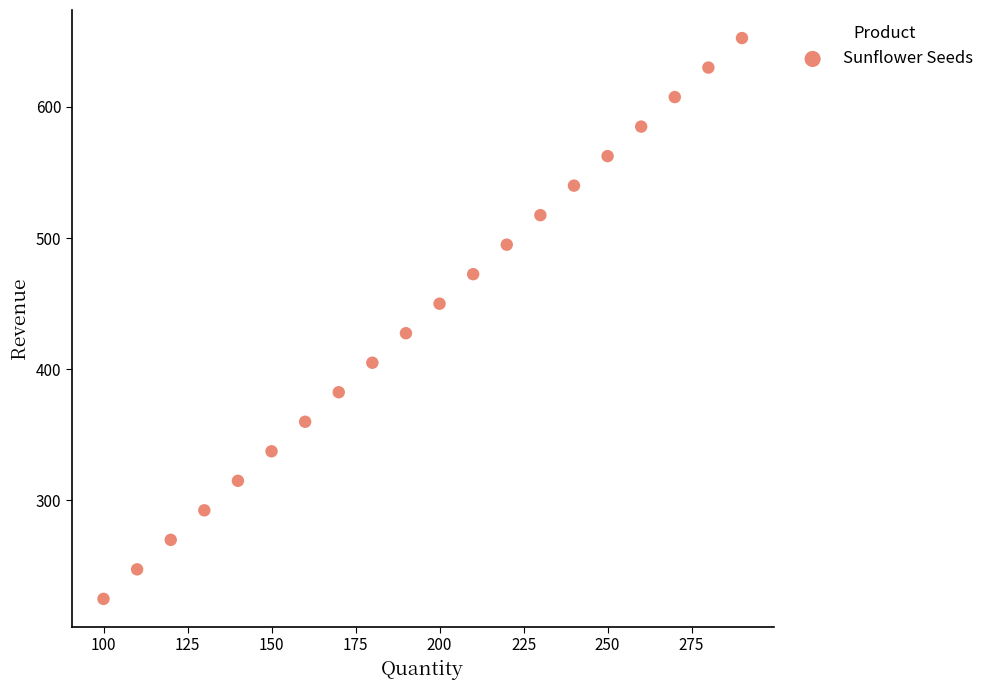

What is the range of Y values (max minus min)?

427.5